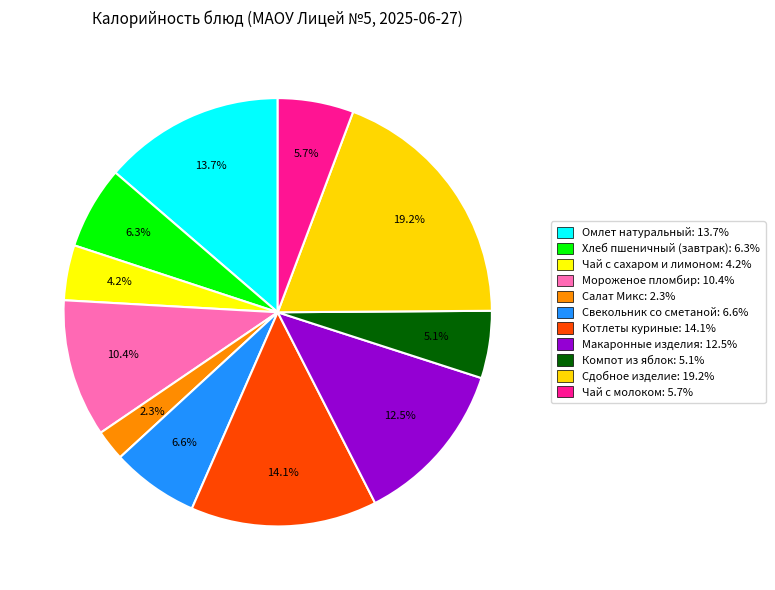

Combined, what portion of the pie is Хлеб пшеничный (завтрак) and Котлеты куриные?

20.3%